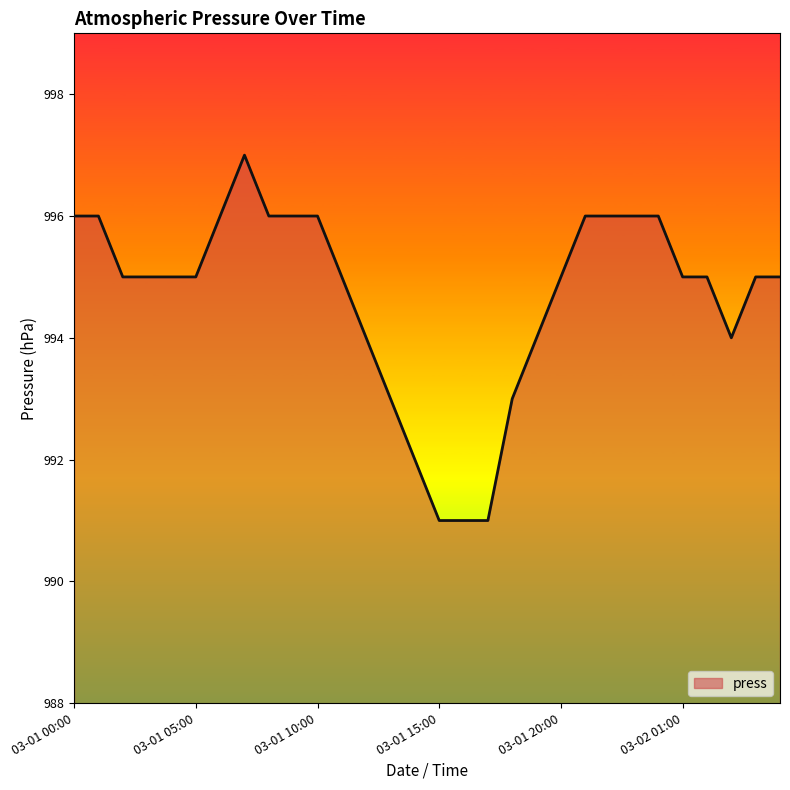

What is the sum of all values?

29840